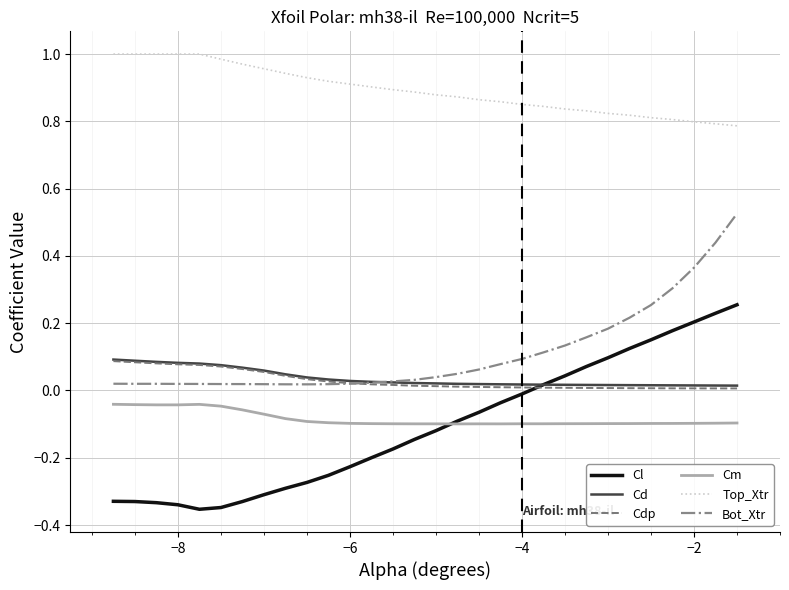

True or false: Cm and Cd intersect in this chart.

False